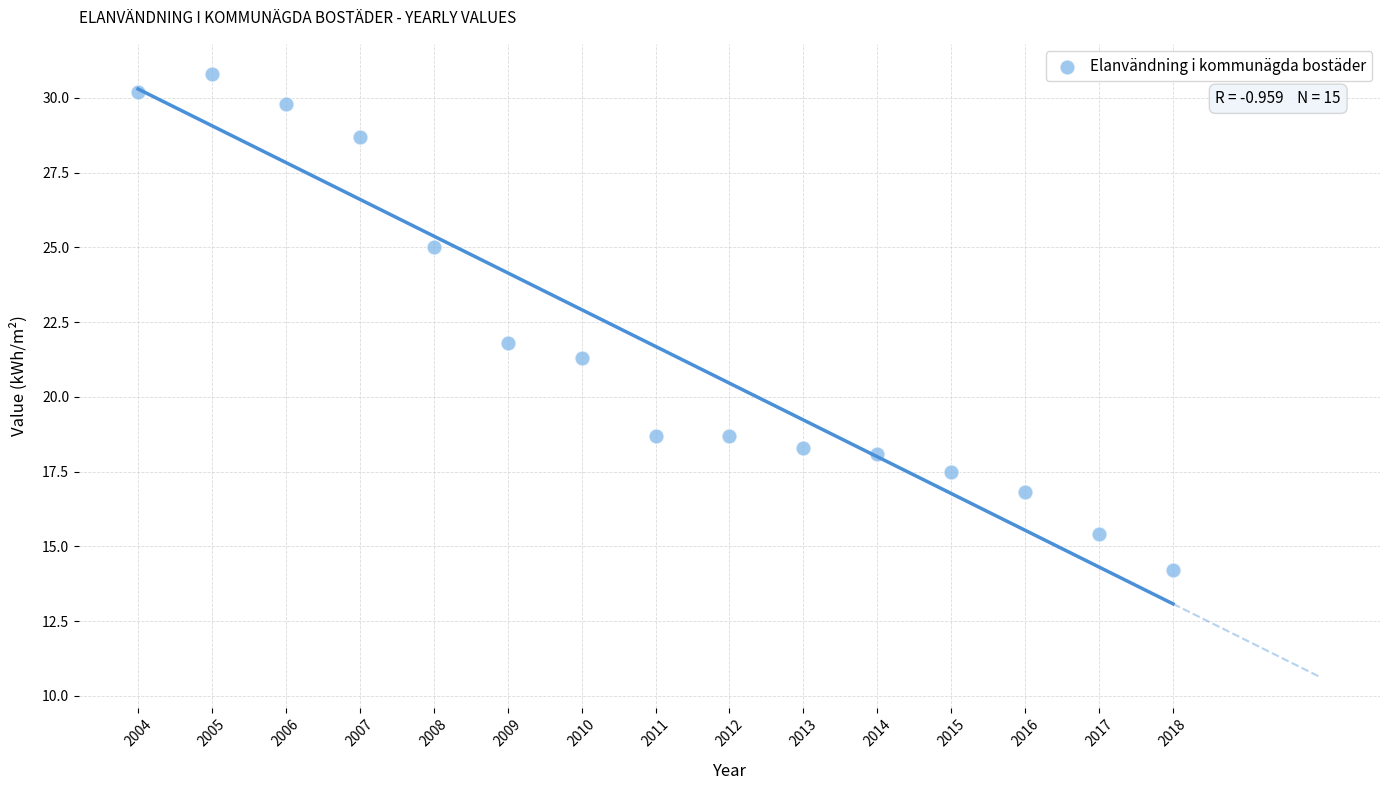

List the coordinates of all points as (X, Y) pairs, reading left to right.

(2004.0, 30.2)  (2005.0, 30.8)  (2006.0, 29.8)  (2007.0, 28.7)  (2008.0, 25.0)  (2009.0, 21.8)  (2010.0, 21.3)  (2011.0, 18.7)  (2012.0, 18.7)  (2013.0, 18.3)  (2014.0, 18.1)  (2015.0, 17.5)  (2016.0, 16.8)  (2017.0, 15.4)  (2018.0, 14.2)